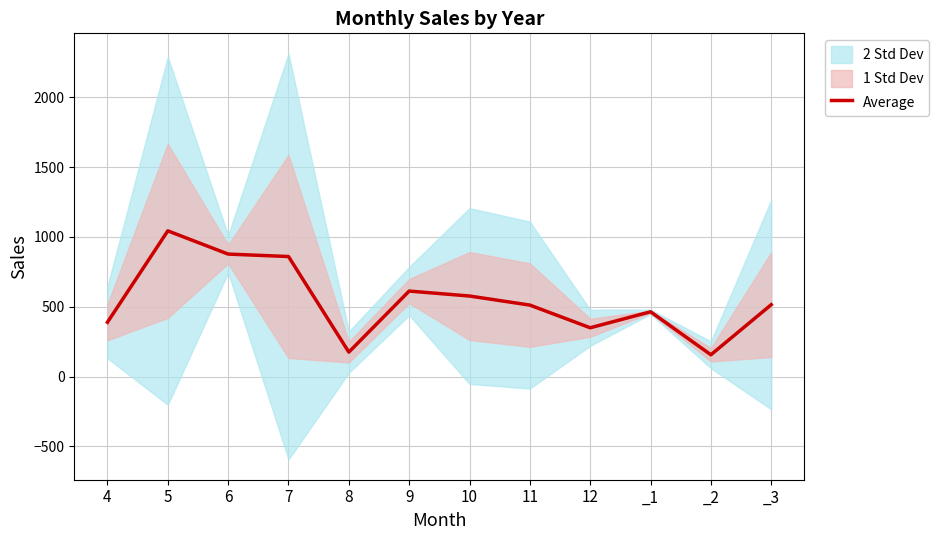

List the labels in order of value, smallest first.

_2, 8, 12, 4, _1, 11, _3, 10, 9, 7, 6, 5